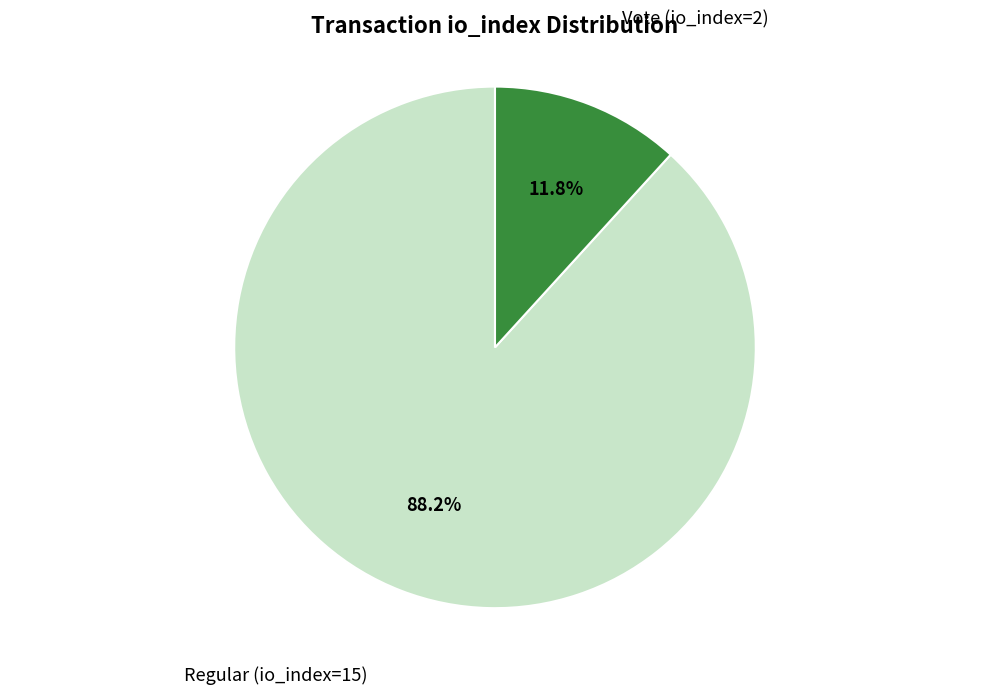

Is there any slice that represents more than half of the pie?

Yes